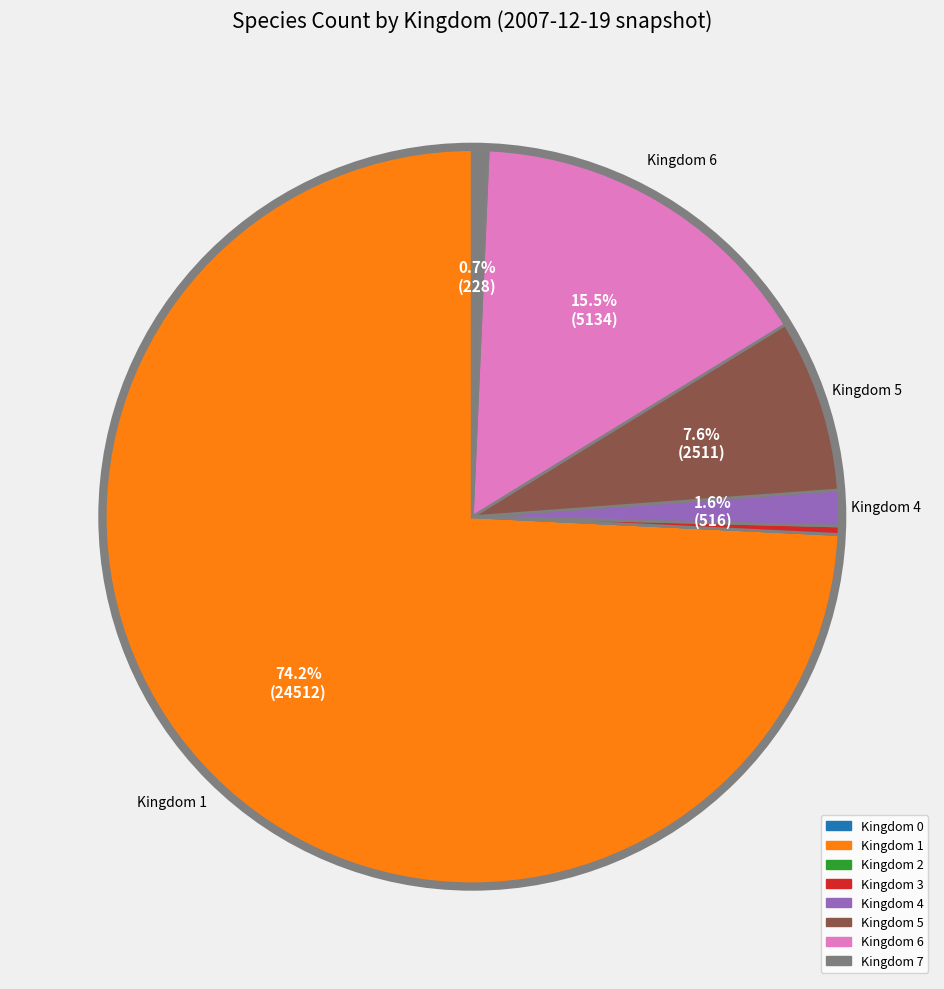

Is there any slice that represents more than half of the pie?

Yes